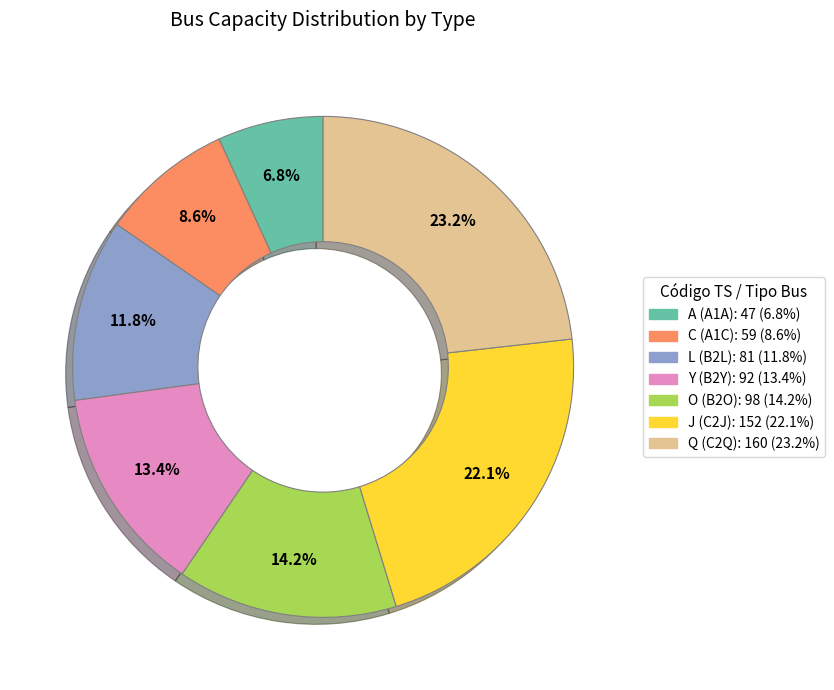

To the nearest percent, what is the average slice percentage?

14%